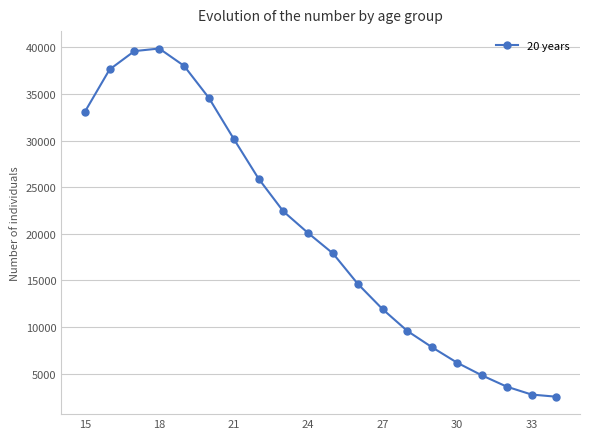

What is the difference between the maximum and second lowest values?

37135